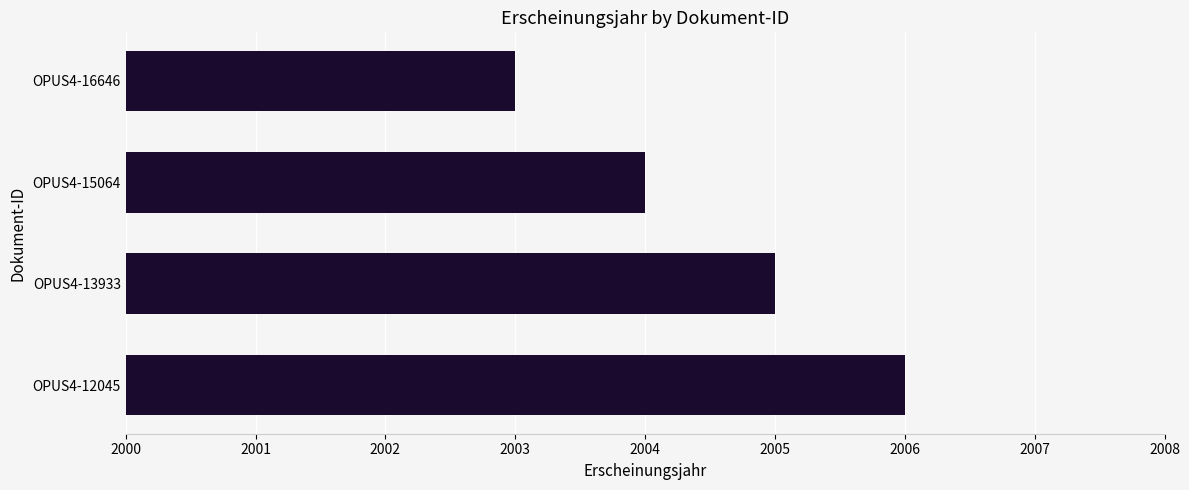

List the labels in order of value, largest first.

OPUS4-12045, OPUS4-13933, OPUS4-15064, OPUS4-16646